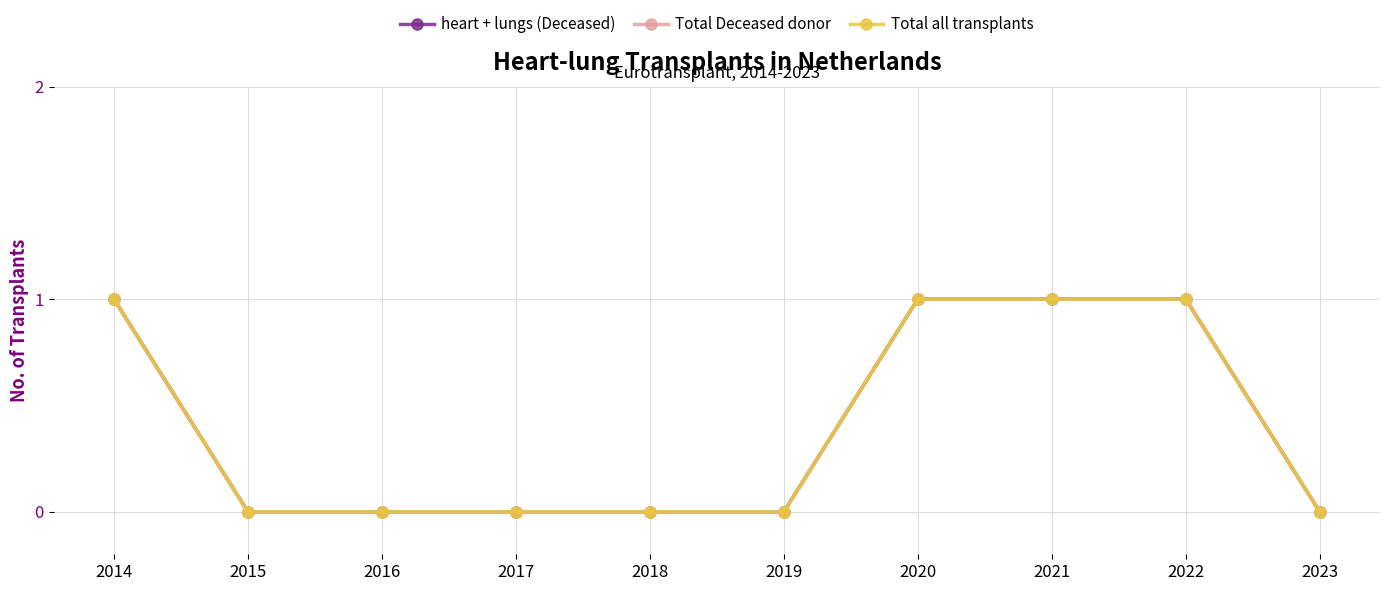

Is this an area chart (filled region under the line)?

No